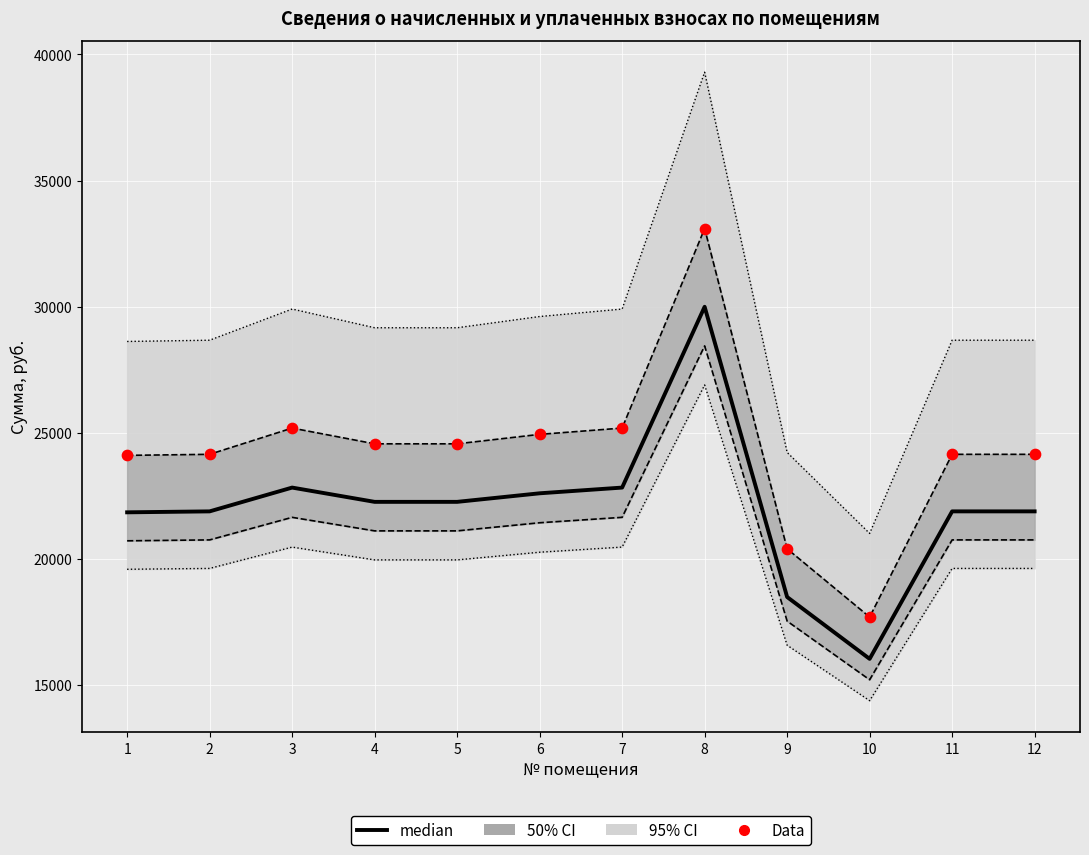

What is the total value across all series at 6?

47534.1